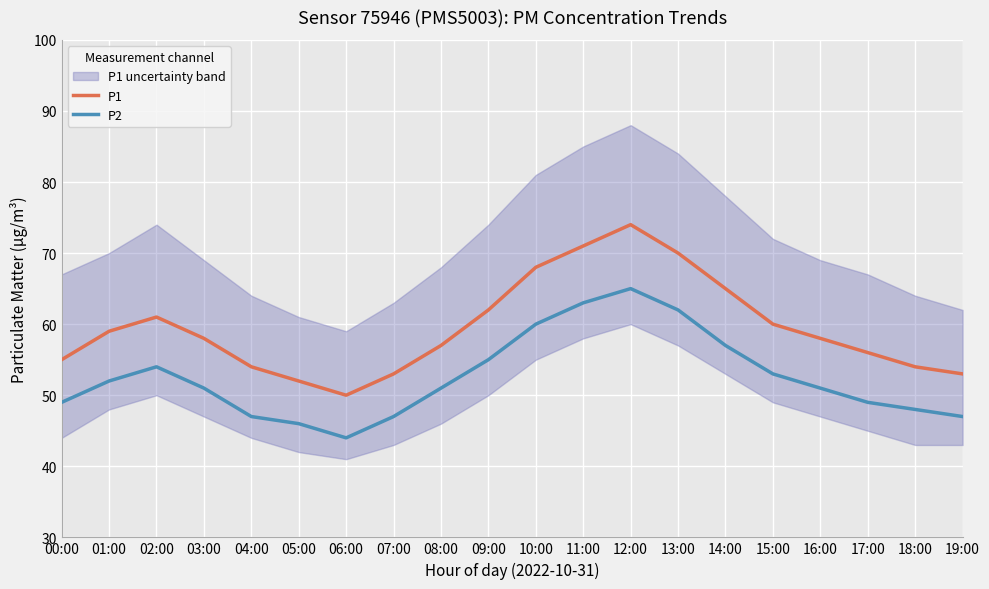

What is the lowest value of the P2 series?

44